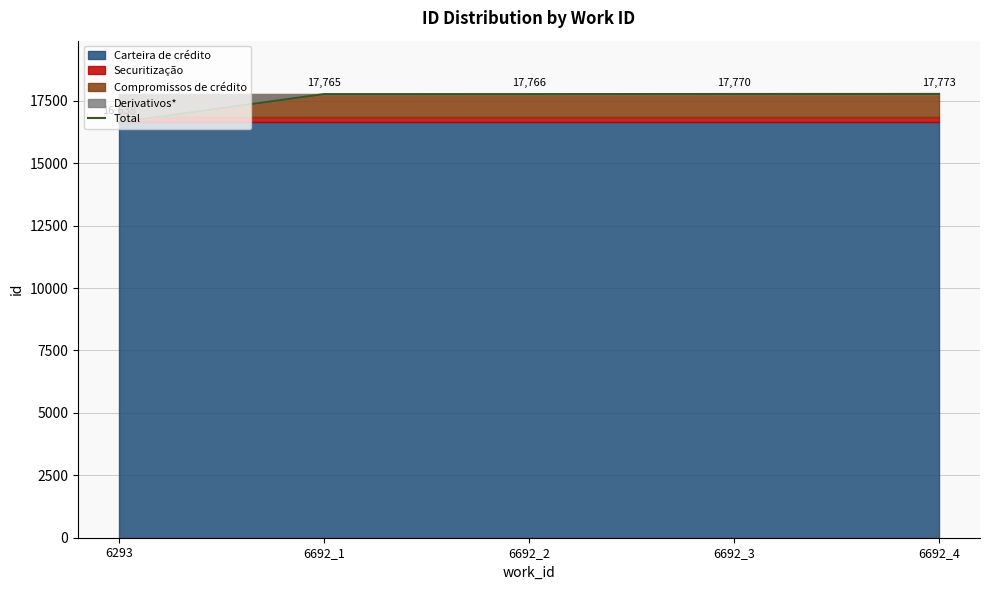

Which has a higher value, 6692_3 or 6692_2?

6692_3